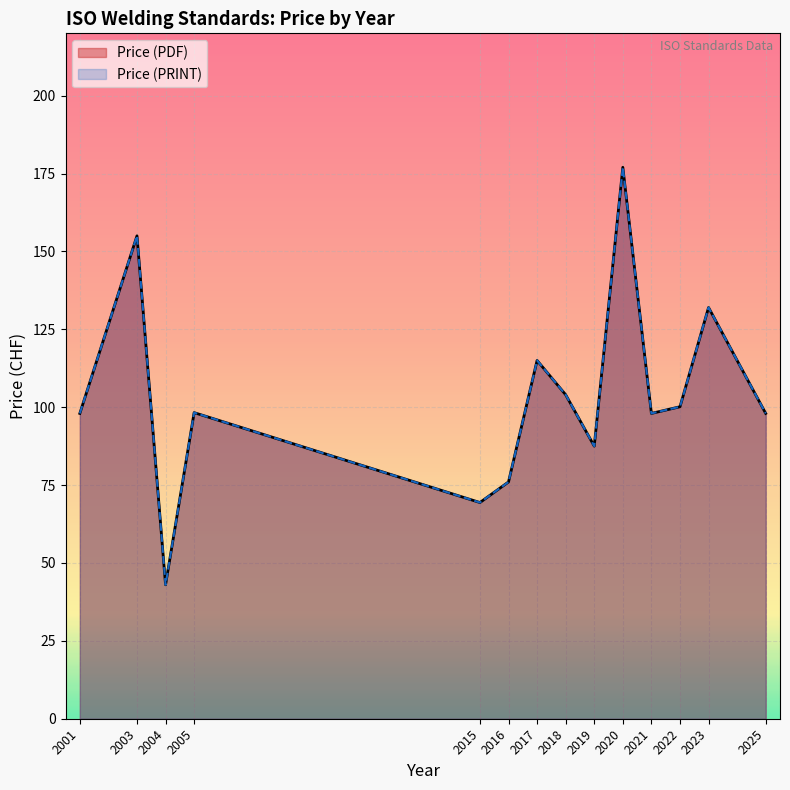

In Price (PRINT), how many points are lower than both neighbors (excluding endpoints)?

4